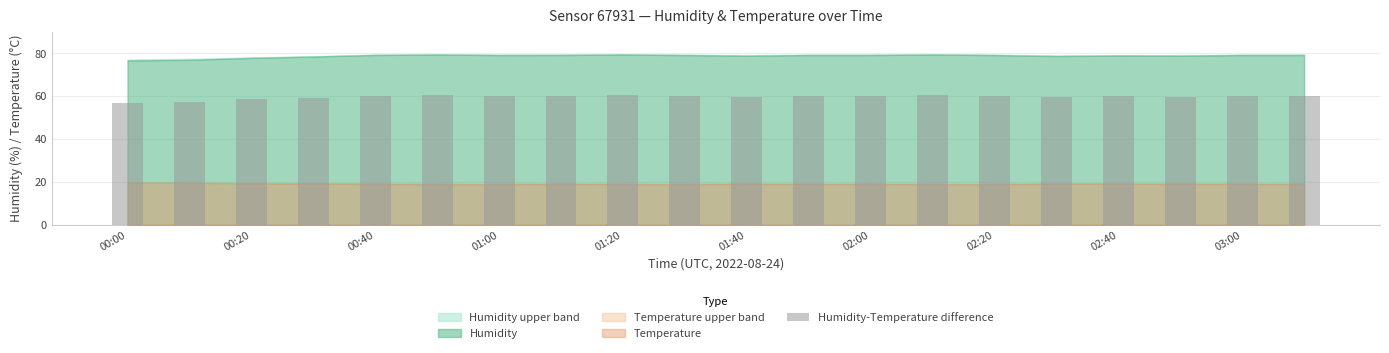

What is the value of the 4th bar from the left?

59.3